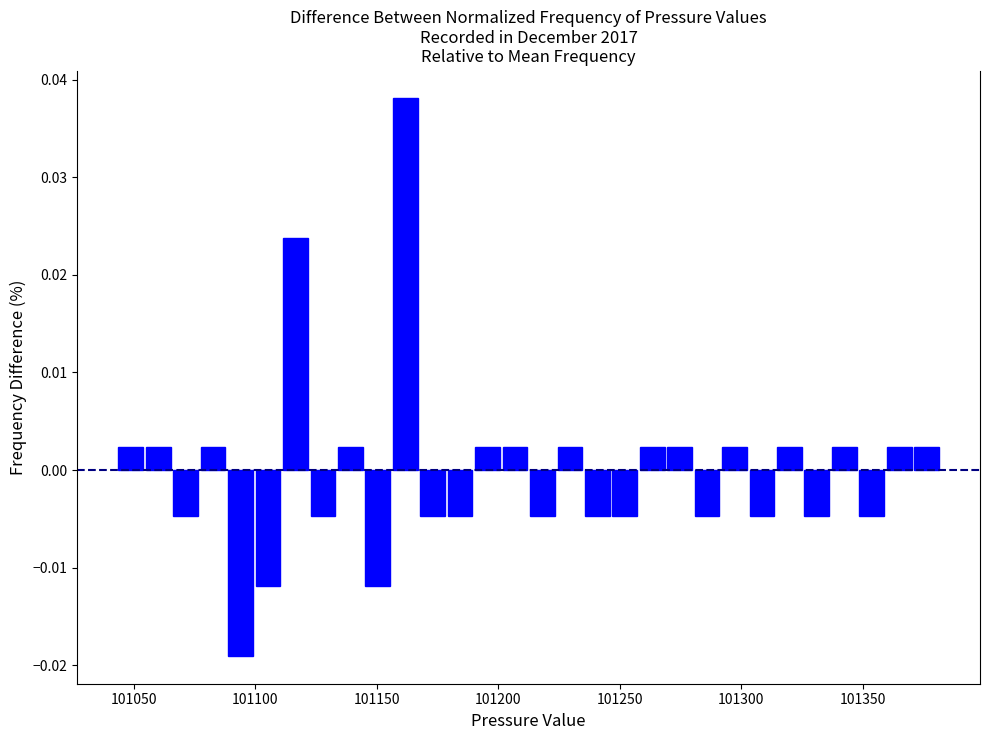

Read against the x-axis, roughly where is the centre of the tallest bar?

101160